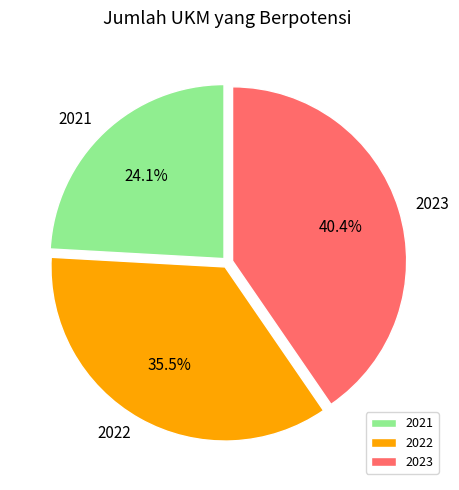

Which has a higher value, 2021 or 2023?

2023